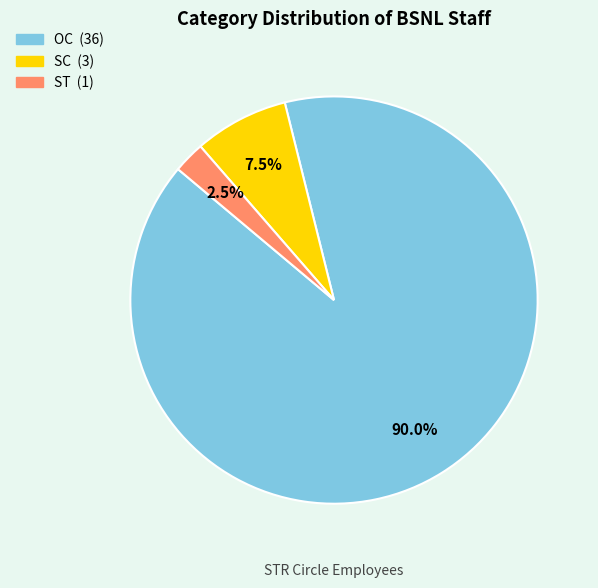

Is there a majority slice in this chart?

Yes